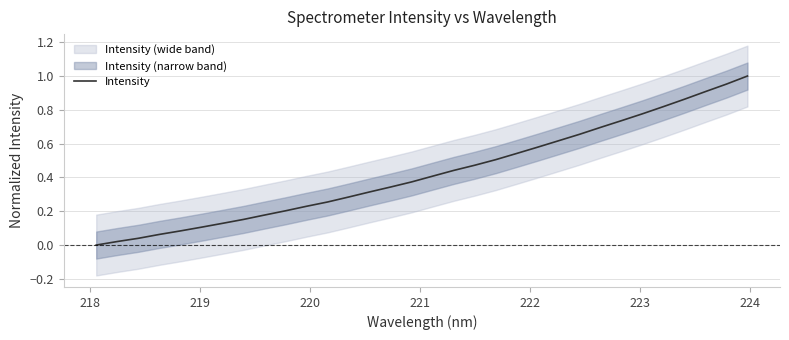

Count the number of values greater than 0.

31